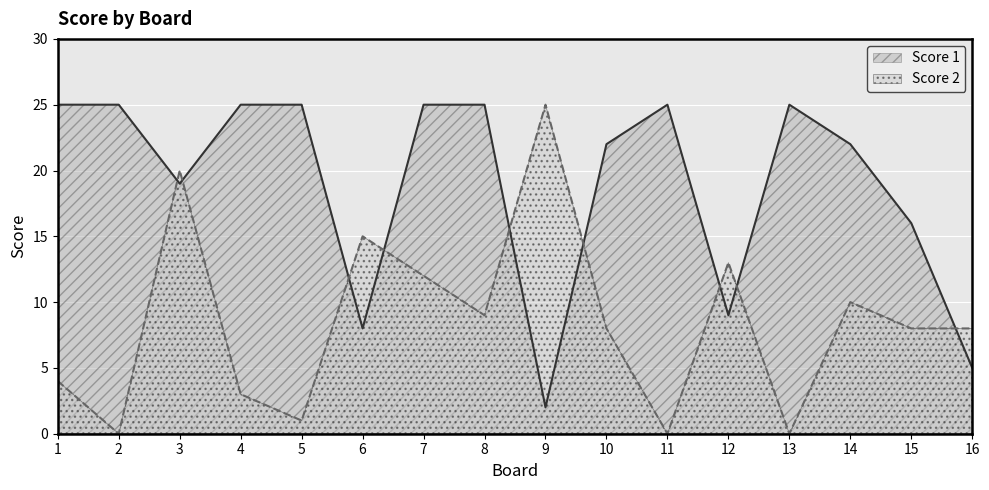

Where do Score 2 and Score 1 first cross each other?

2 and 3